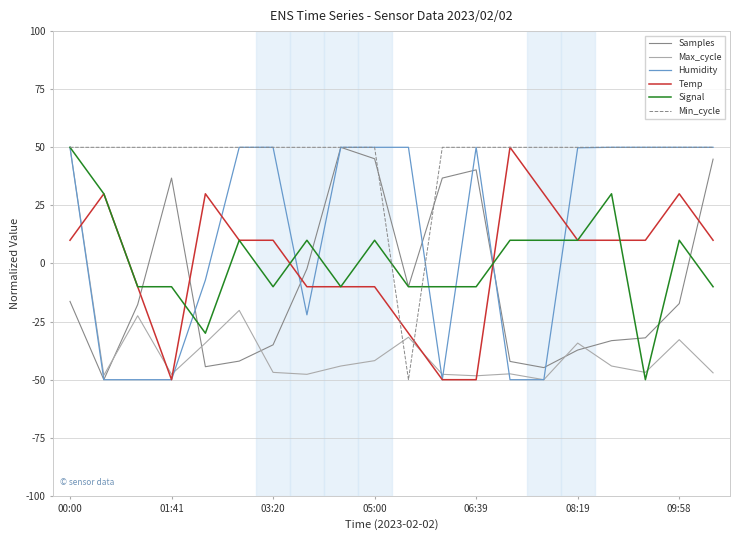

Which series has the largest total across all categories?

Min_cycle